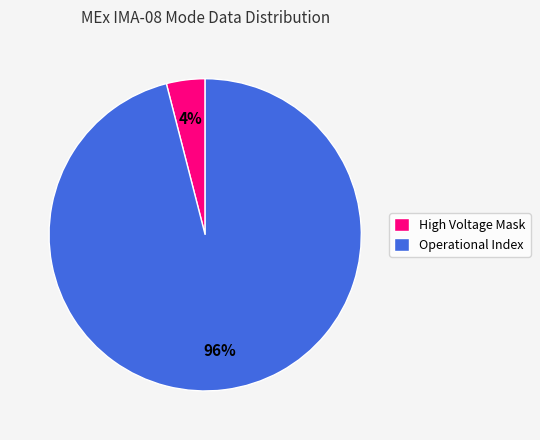

Which slice is the smallest?

High Voltage Mask